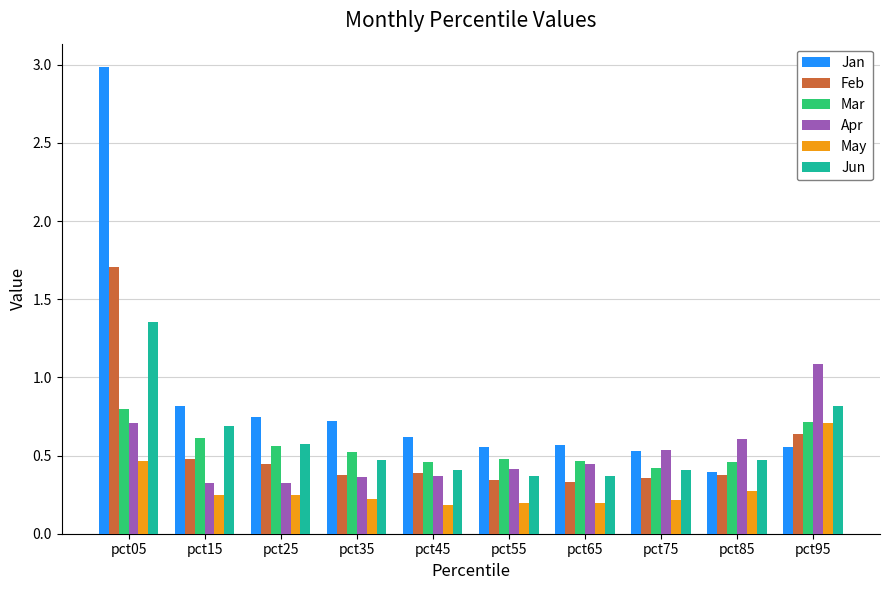

At how many categories does at least one series exceed 2?

1